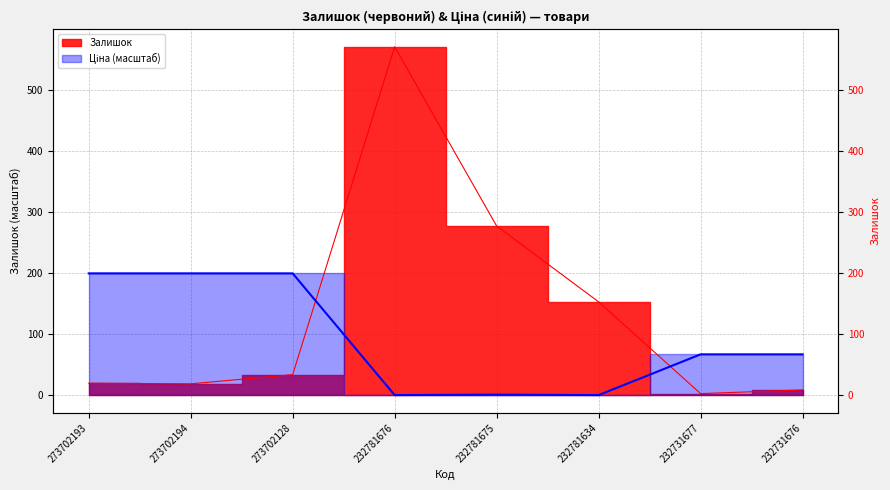

What is the minimum value for Ціна?

0.6